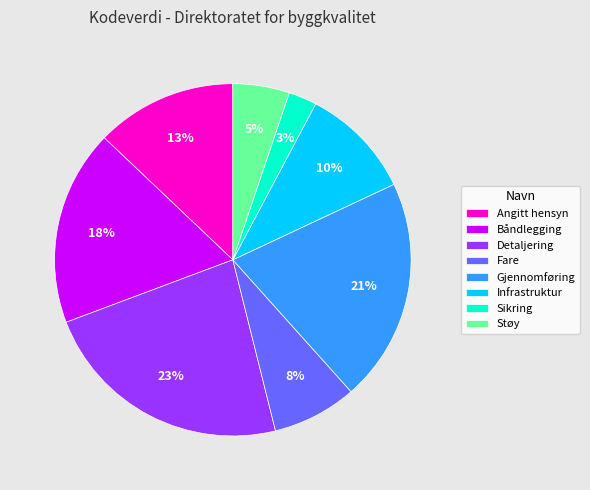

To the nearest percent, what is the combined percentage of Båndlegging and Angitt hensyn?

31%